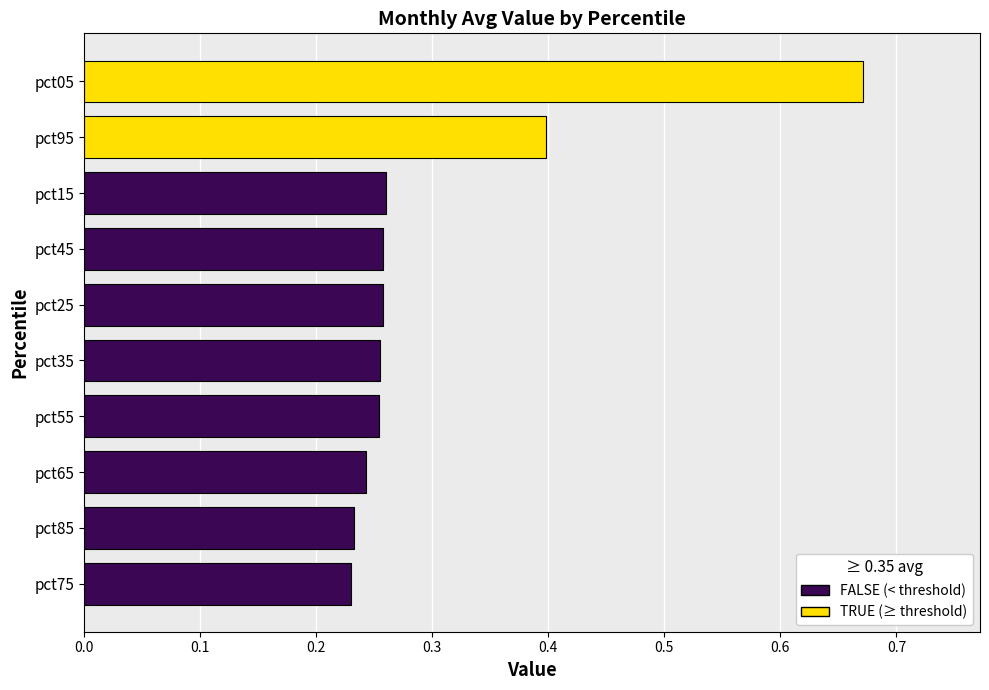

At which category is the sum across all series the highest?

pct05